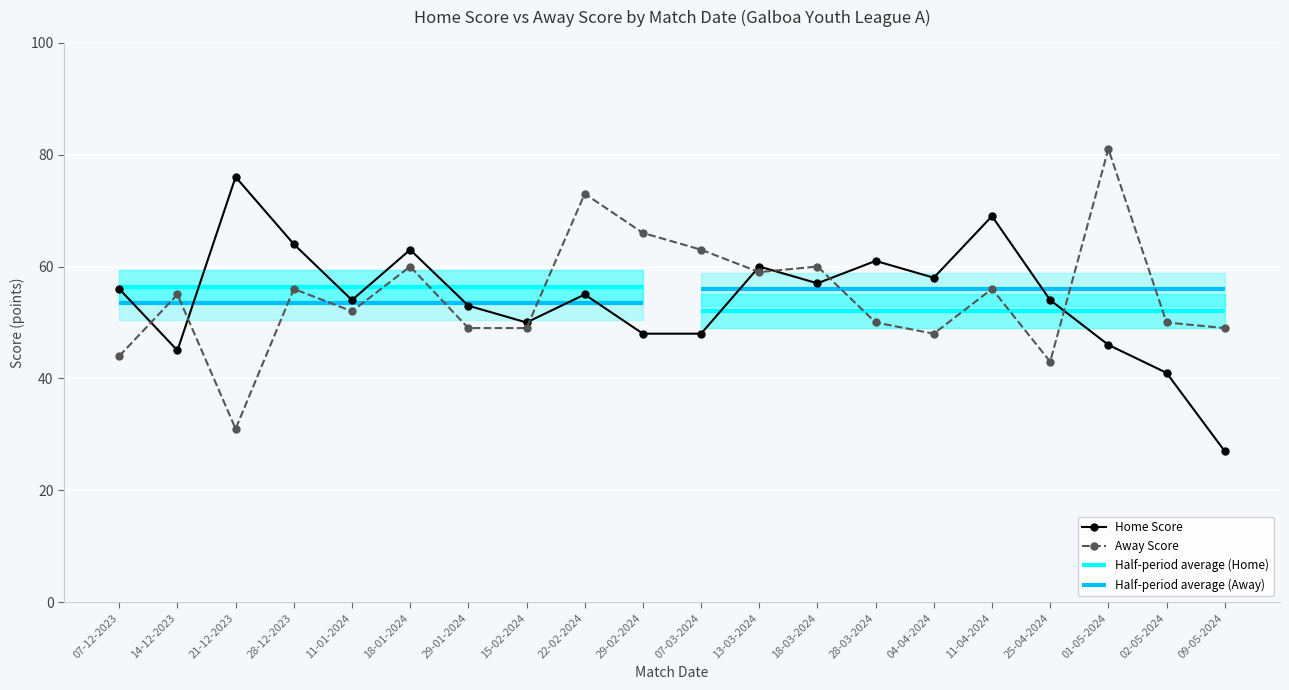

True or false: Away Score and Home Score cross at least once.

True